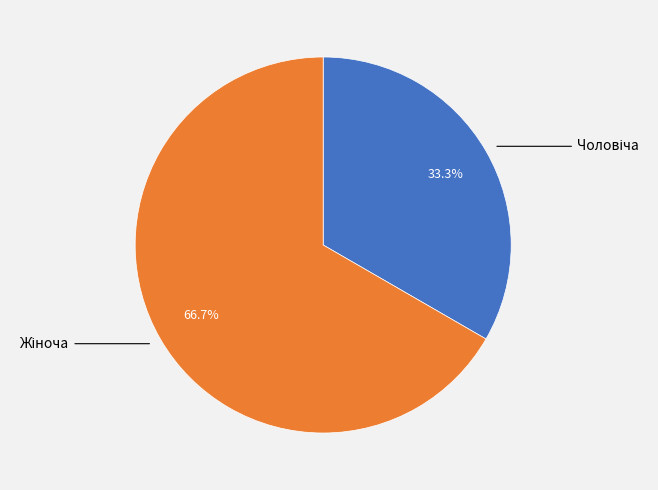

How many segments does this pie chart have?

2